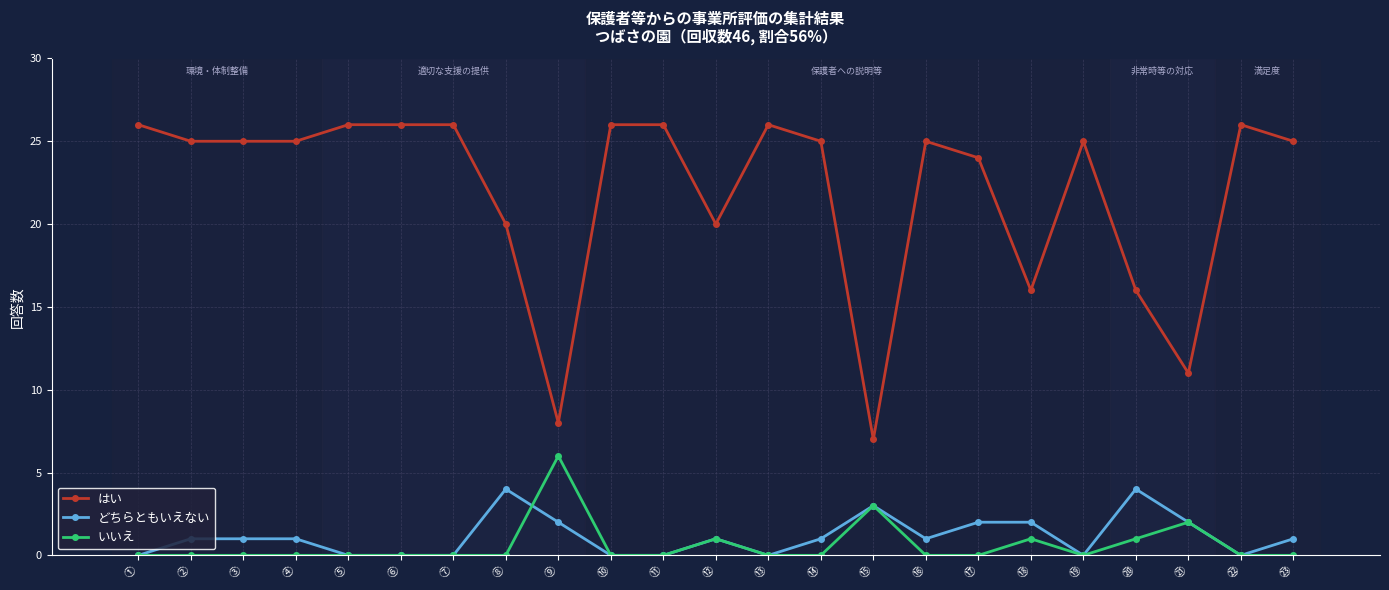

How many categories are shown in the chart?

23